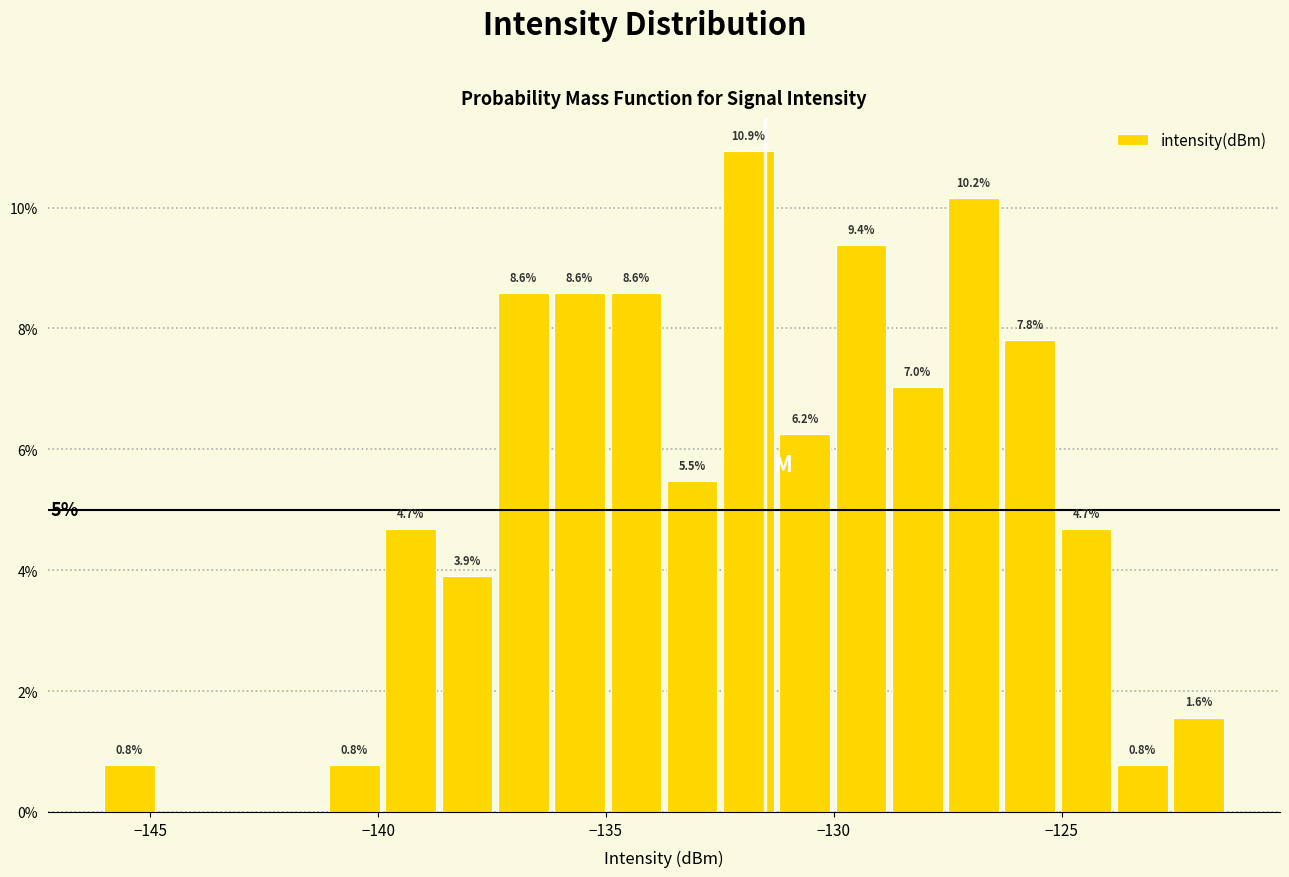

Read against the x-axis, roughly where is the centre of the tallest bar?

-132.0